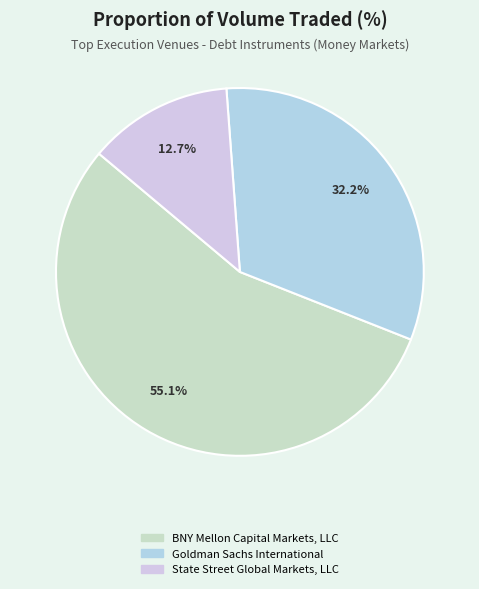

True or false: BNY Mellon Capital Markets, LLC accounts for 65% of the total.

False